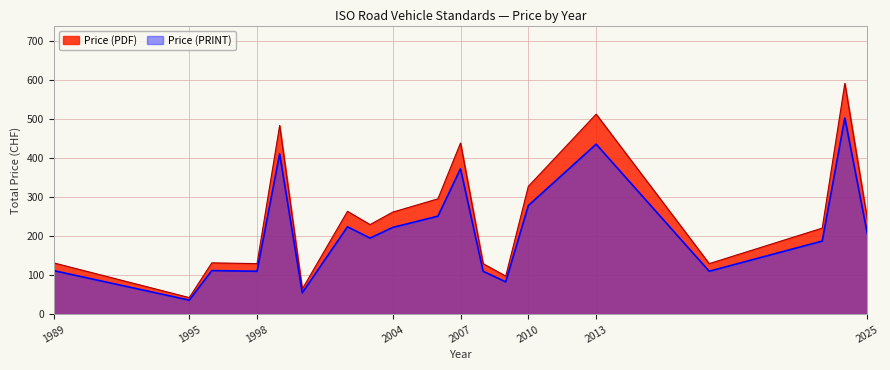

In Price (PRINT), how many points are higher than both neighbors (excluding endpoints)?

6